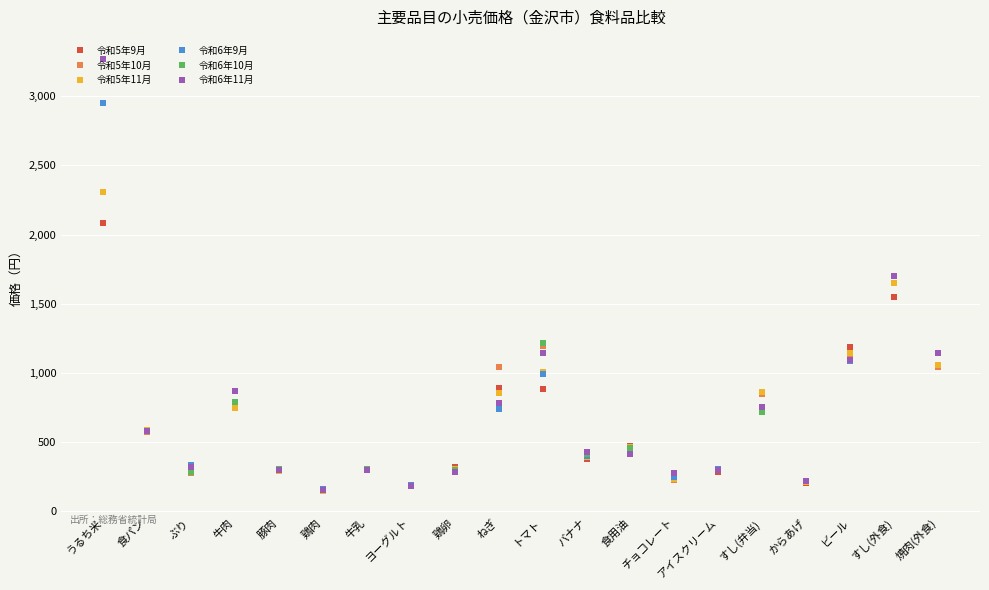

In 令和5年11月, how many points are lower than both neighbors (excluding endpoints)?

6